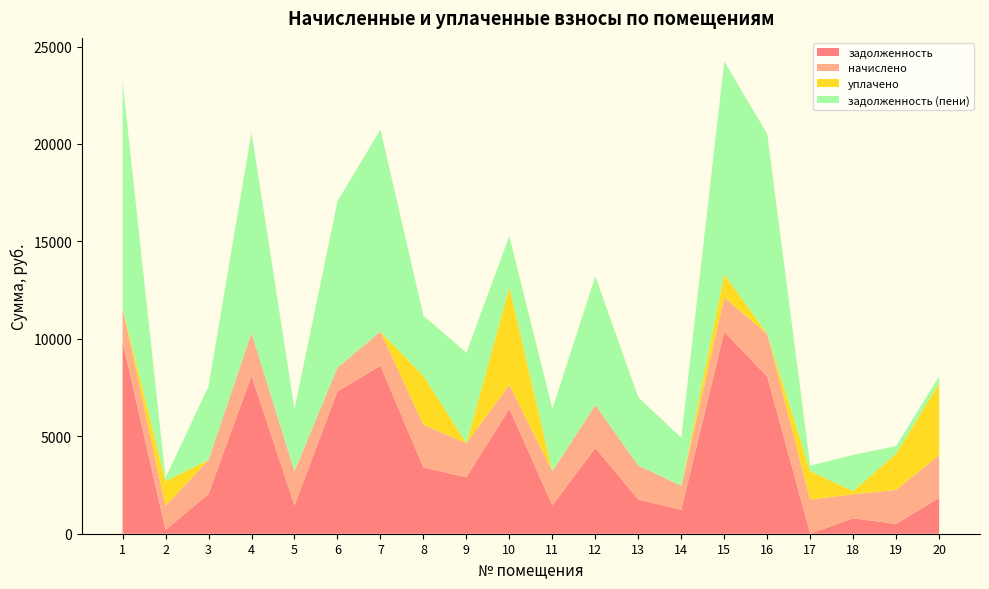

Reading left to right, extract all data points from this chart.

задолженность: 1=9853.4	2=202.2	3=2036.2	4=8104.0	5=1452.0	6=7296.0	7=8621.0	8=3392.0	9=2895.5	10=6411.0	11=1454.7	12=4401.8	13=1750.0	14=1231.3	15=10367.0	16=8054.4	17=0.0	18=792.3	19=501.1	20=1835.5
начислено: 1=1749.6	2=1231.2	3=1749.6	4=2203.2	5=1749.6	6=1231.2	7=1749.6	8=2203.2	9=1749.6	10=1231.2	11=1749.6	12=2203.2	13=1749.6	14=1231.2	15=1749.6	16=2203.2	17=1749.6	18=1231.2	19=1749.6	20=2203.2
уплачено: 1=0.0	2=1265.1	3=0.0	4=0.0	5=0.0	6=0.0	7=0.0	8=2500.0	9=0.0	10=5000.0	11=0.0	12=0.0	13=0.0	14=0.0	15=1192.0	16=0.0	17=1457.0	18=170.0	19=1856.0	20=3683.0
задолженность (пени): 1=11603.0	2=168.3	3=3785.8	4=10307.2	5=3201.6	6=8527.2	7=10370.6	8=3095.2	9=4645.1	10=2642.2	11=3204.2	12=6605.0	13=3499.7	14=2462.5	15=10924.6	16=10257.6	17=291.2	18=1853.5	19=394.8	20=355.7